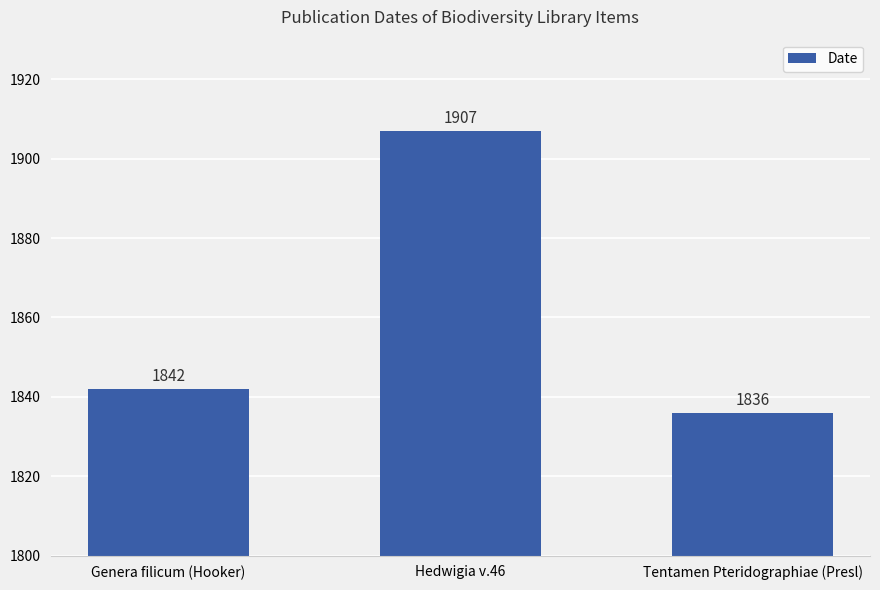

Rank the categories by value from highest to lowest.

Hedwigia v.46, Genera filicum (Hooker), Tentamen Pteridographiae (Presl)